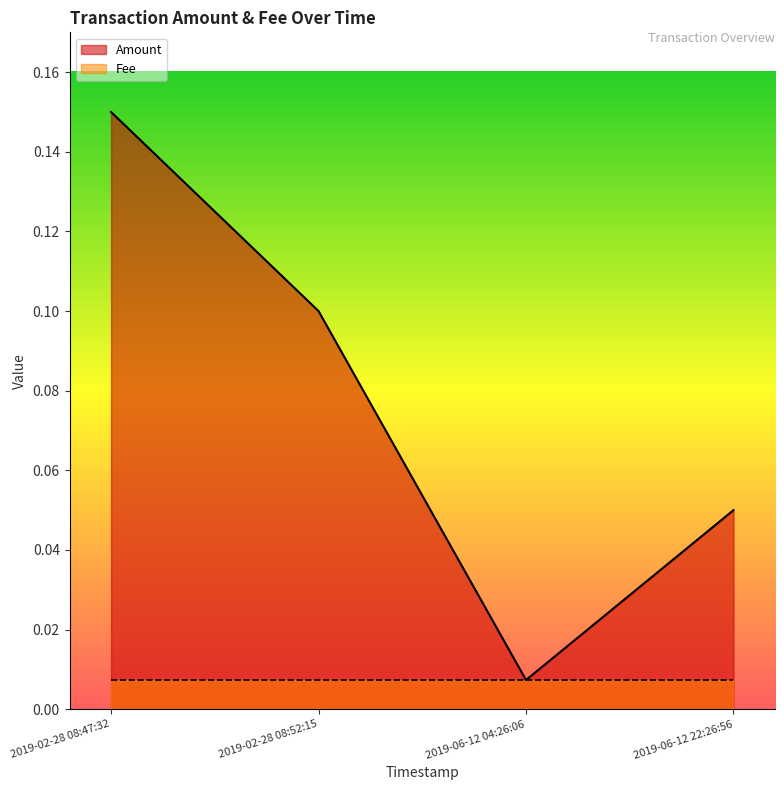

Reading right to left, extract all data points from this chart.

2019-06-12 22:26:56=0.1	2019-06-12 04:26:06=0.0	2019-02-28 08:52:15=0.1	2019-02-28 08:47:32=0.1